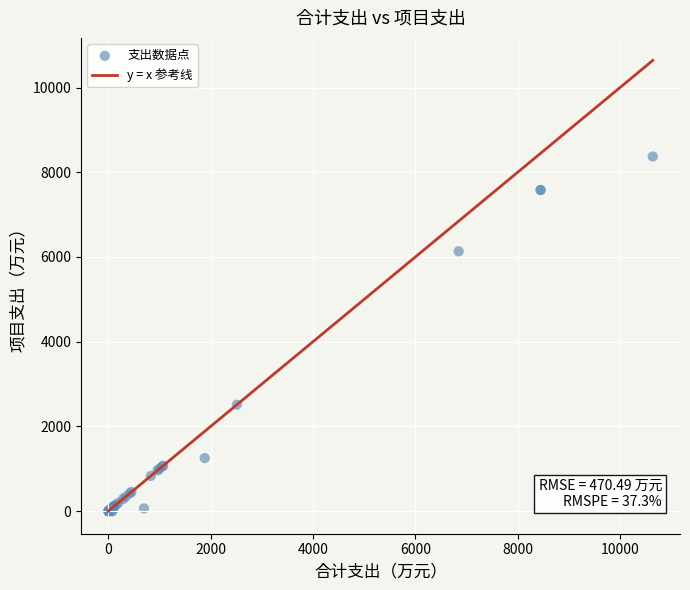

What Y value in the scatter plot is closest to 4185?

2512.4